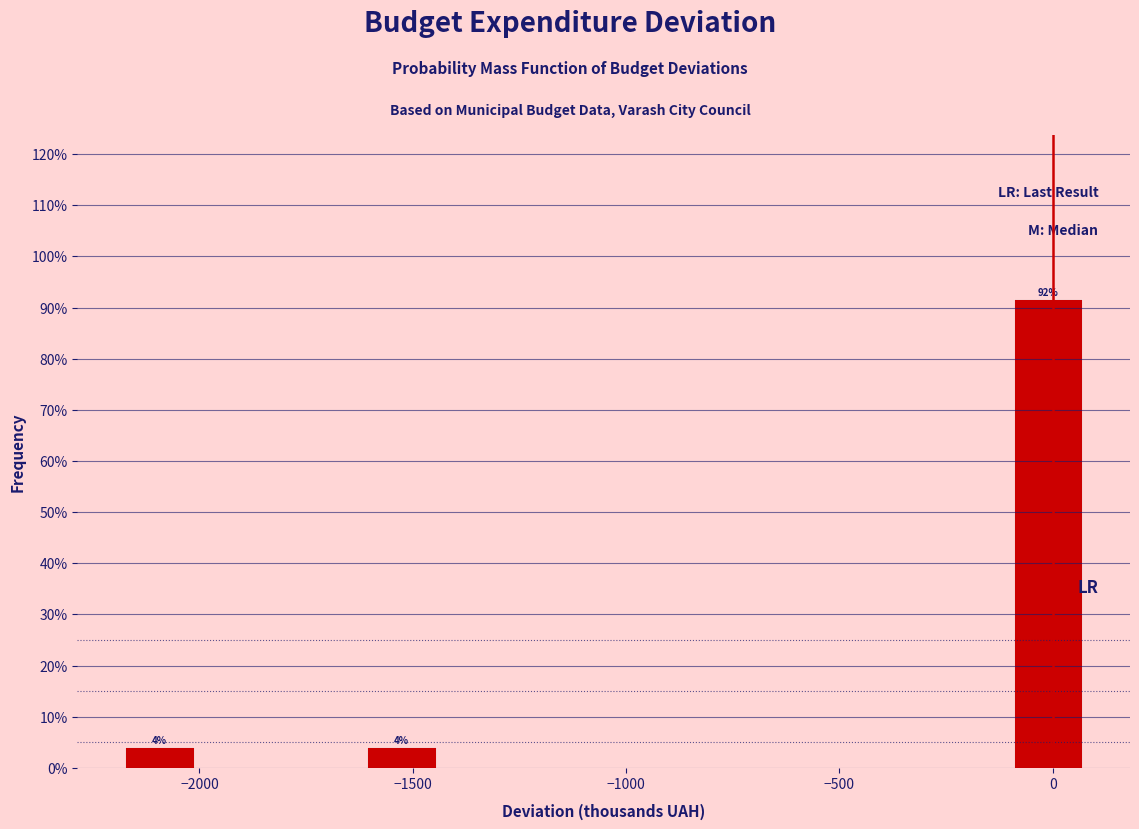

Read against the x-axis, roughly where is the centre of the tallest bar?

0